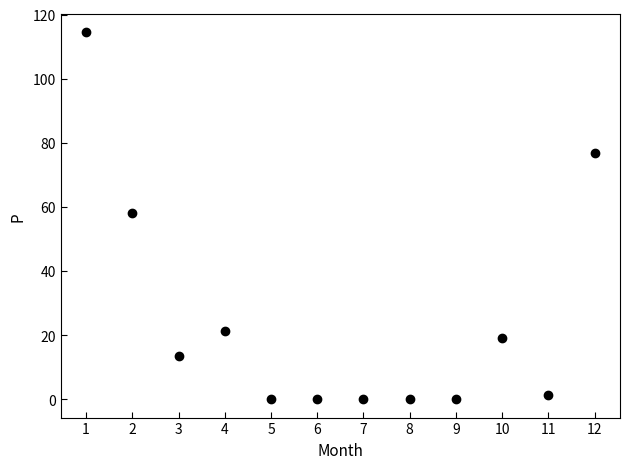

What is the average Y value?

25.4